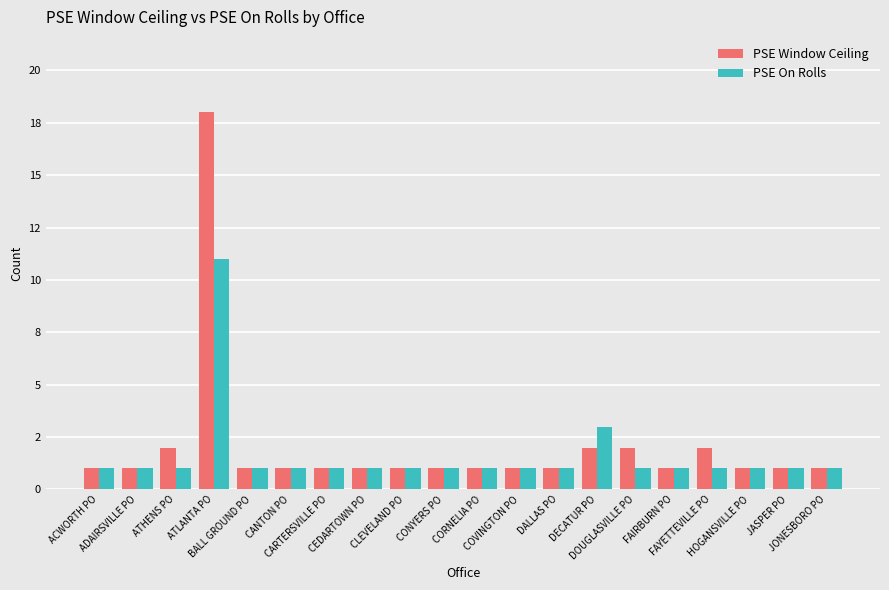

Does the chart contain stacked bars?

No